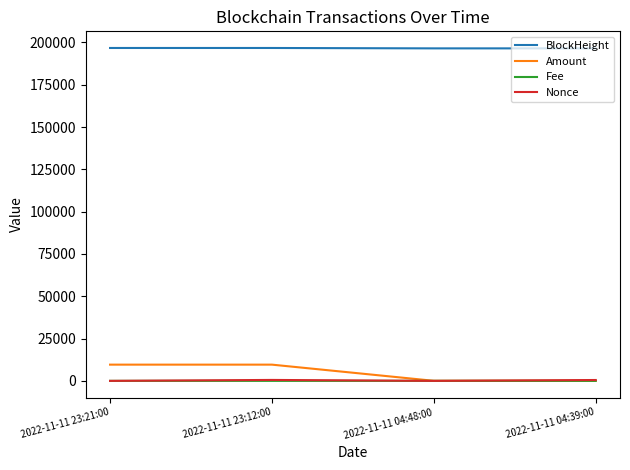

What is the spread (max minus min) of values at 2022-11-11 23:12:00?

196752.0